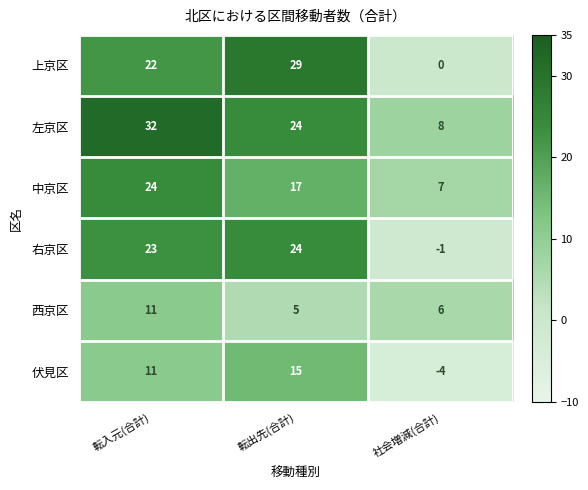

How many values in the 伏見区 series are below 11?

1